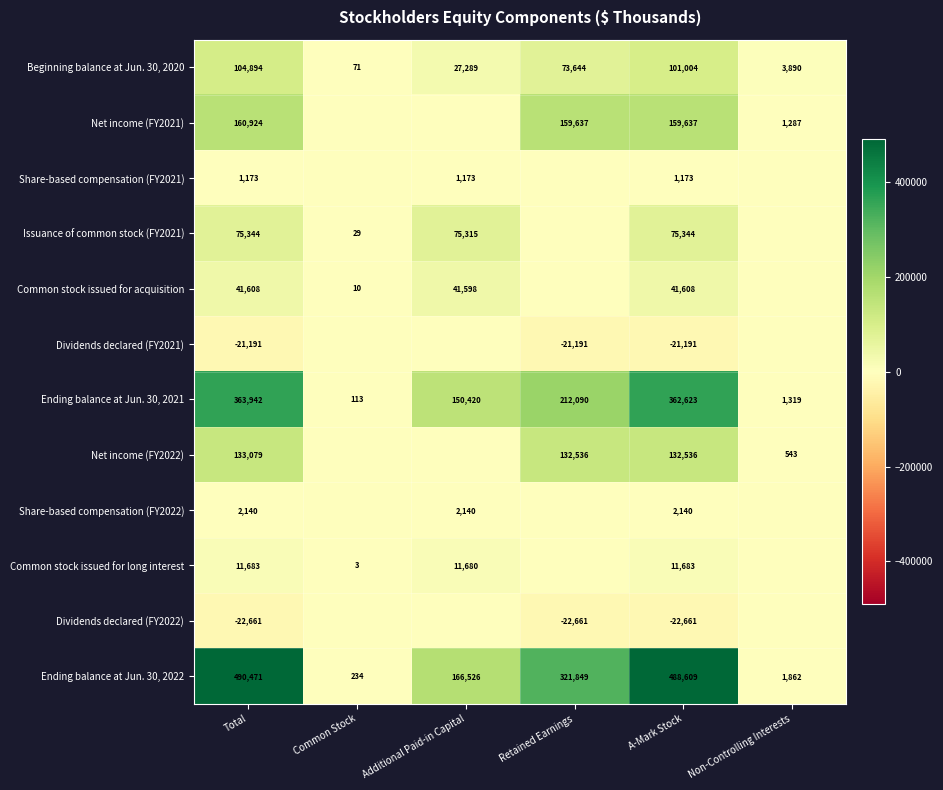

The value of Ending balance at Jun. 30, 2022 at A-Mark Stock is 101823. True or false?

False